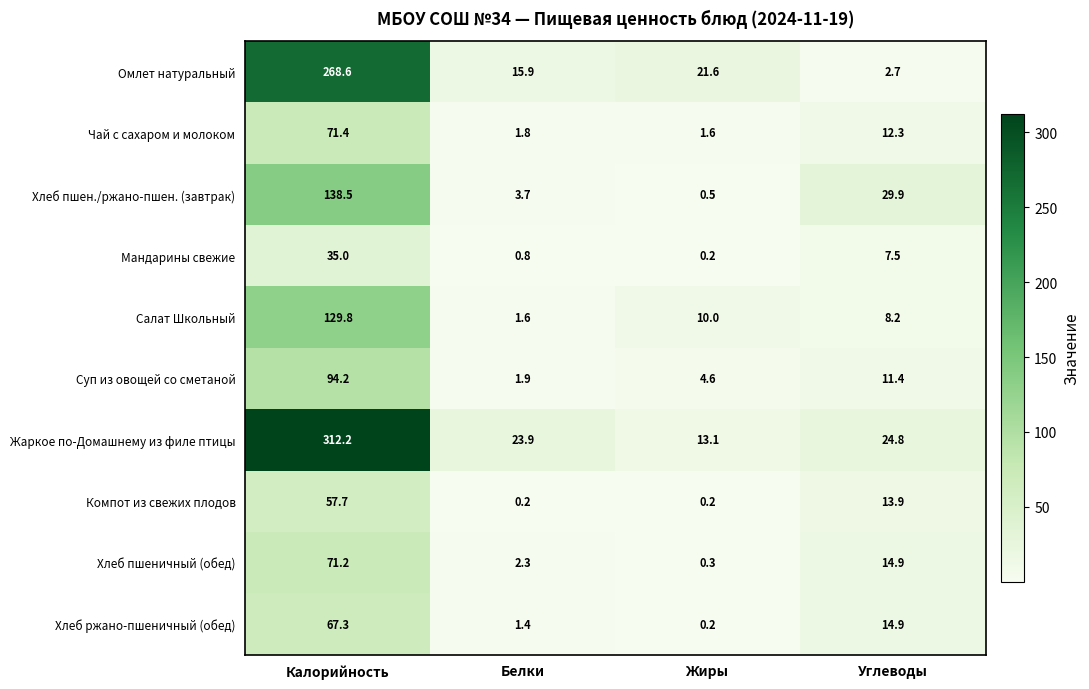

What is the minimum value for Омлет натуральный?

2.7